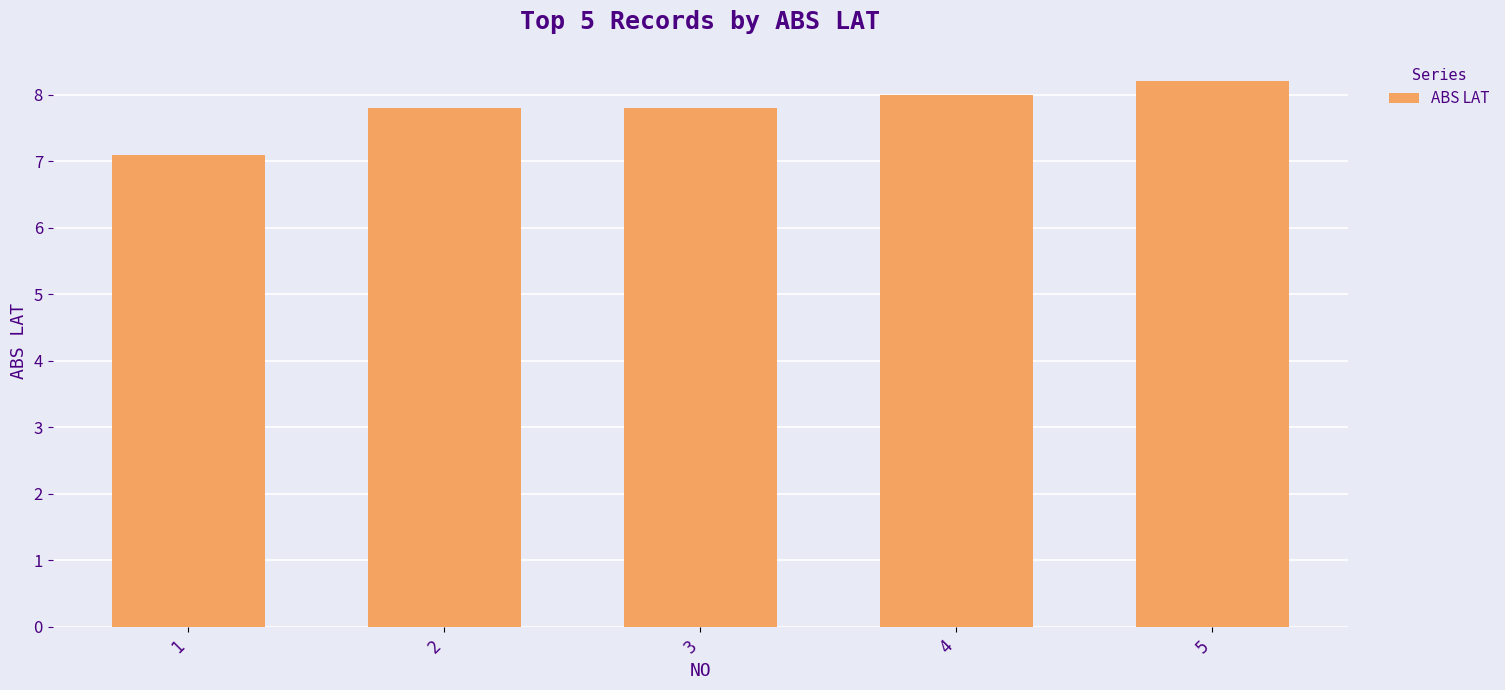

Does the chart contain stacked bars?

No